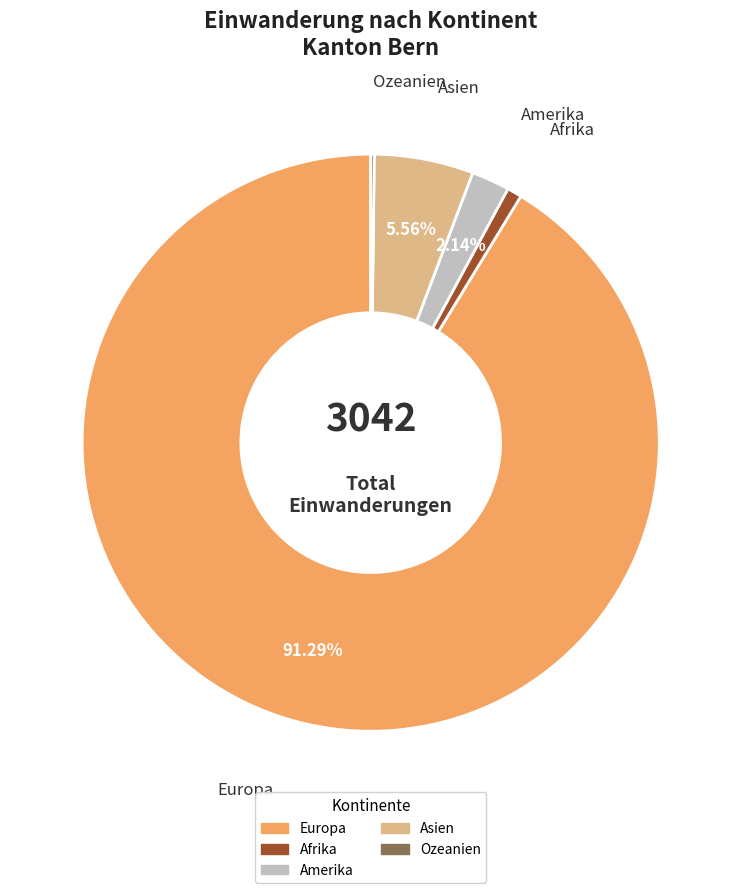

Does Europa represent more than half of the total?

Yes